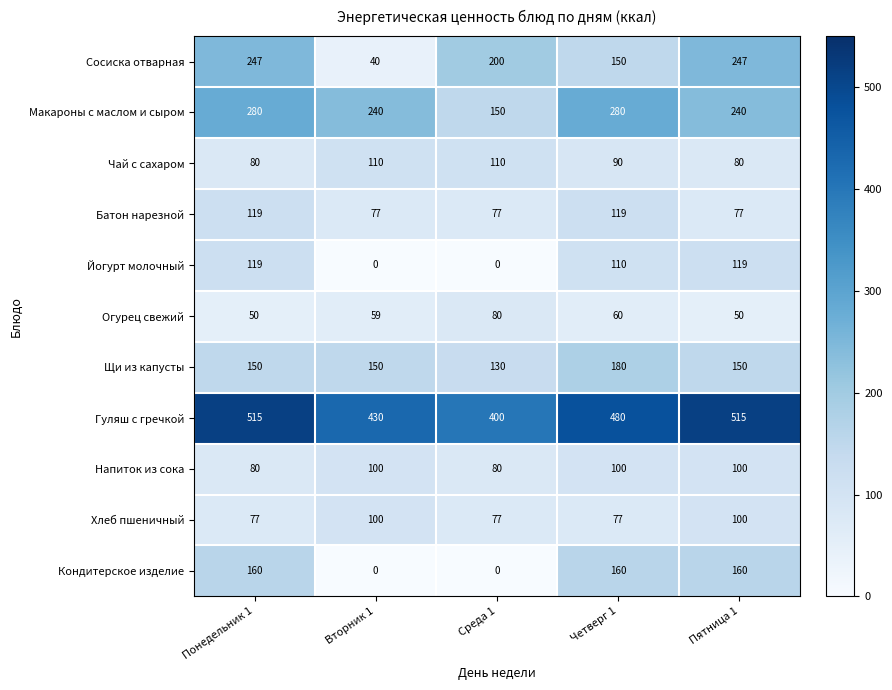

Which series has the largest total across all categories?

Гуляш с гречкой